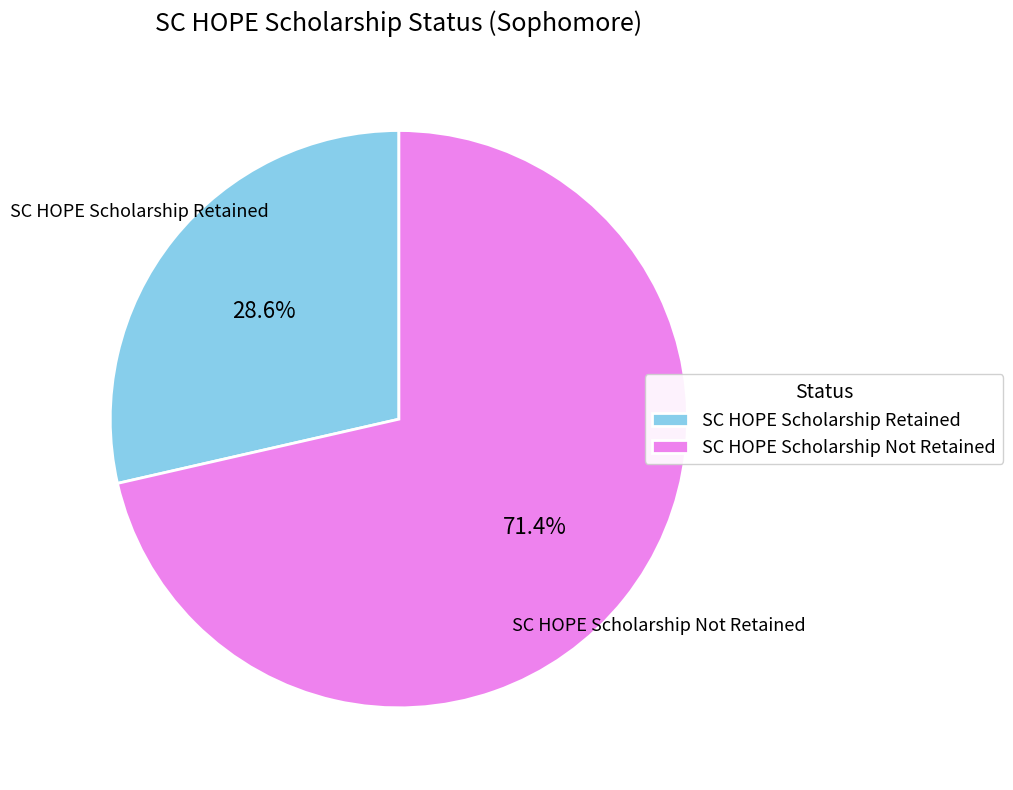

To the nearest percent, what is the difference between the SC HOPE Scholarship Not Retained and SC HOPE Scholarship Retained slice percentages?

43%